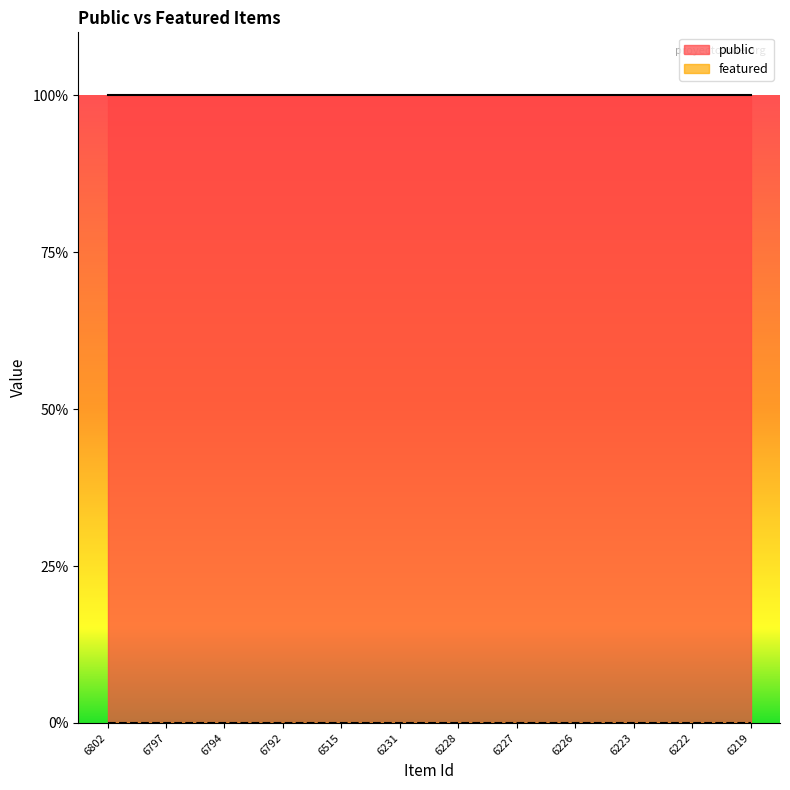

Rank the series by their average value, from highest to lowest.

public, featured